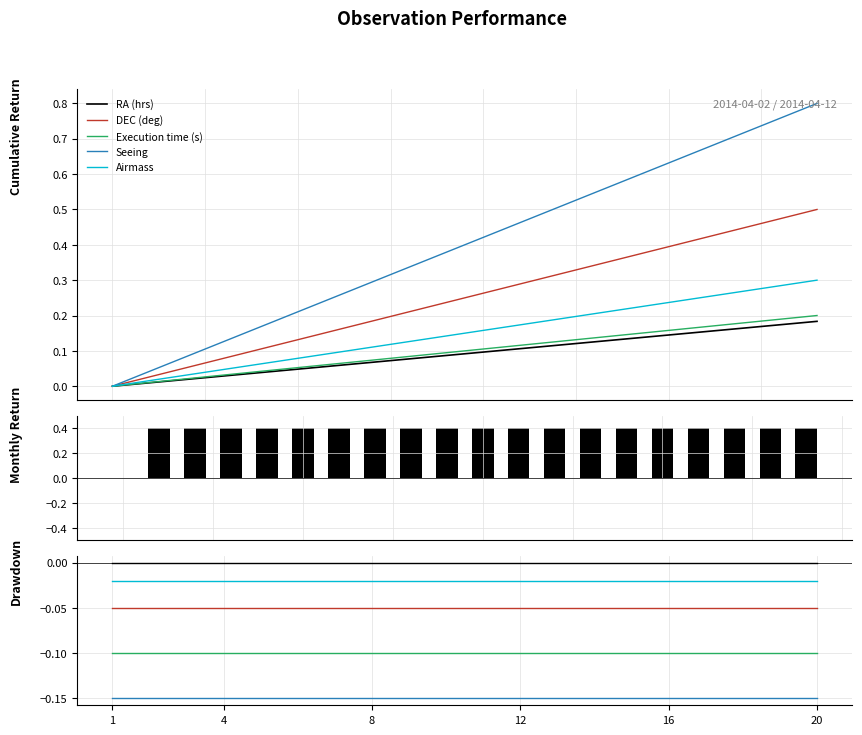

Reading left to right, what are all the values shown in this chart?

RA (hrs): 0.0	0.0	0.0	0.0	0.0	0.0	0.0	0.0	0.0	0.0	0.0	0.0	0.0	0.0	0.0	0.0	0.0	0.0	0.0	0.0
DEC (deg): -0.1	-0.1	-0.1	-0.1	-0.1	-0.1	-0.1	-0.1	-0.1	-0.1	-0.1	-0.1	-0.1	-0.1	-0.1	-0.1	-0.1	-0.1	-0.1	-0.1
Execution time (s): -0.1	-0.1	-0.1	-0.1	-0.1	-0.1	-0.1	-0.1	-0.1	-0.1	-0.1	-0.1	-0.1	-0.1	-0.1	-0.1	-0.1	-0.1	-0.1	-0.1
Seeing: -0.1	-0.1	-0.1	-0.1	-0.1	-0.1	-0.1	-0.1	-0.1	-0.1	-0.1	-0.1	-0.1	-0.1	-0.1	-0.1	-0.1	-0.1	-0.1	-0.1
Airmass: -0.0	-0.0	-0.0	-0.0	-0.0	-0.0	-0.0	-0.0	-0.0	-0.0	-0.0	-0.0	-0.0	-0.0	-0.0	-0.0	-0.0	-0.0	-0.0	-0.0